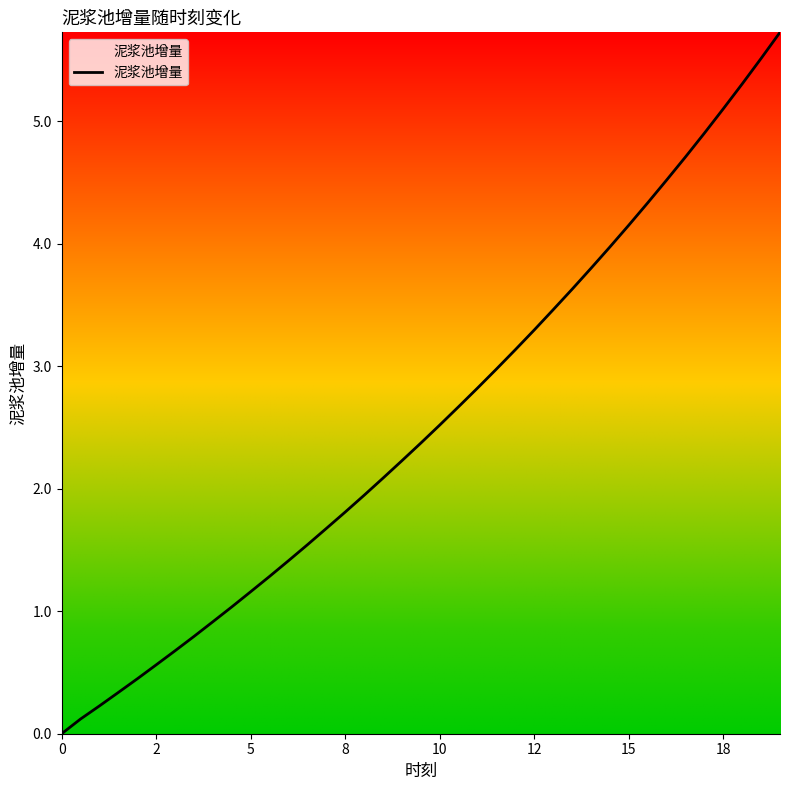

What is the maximum value shown in the chart?

5.7